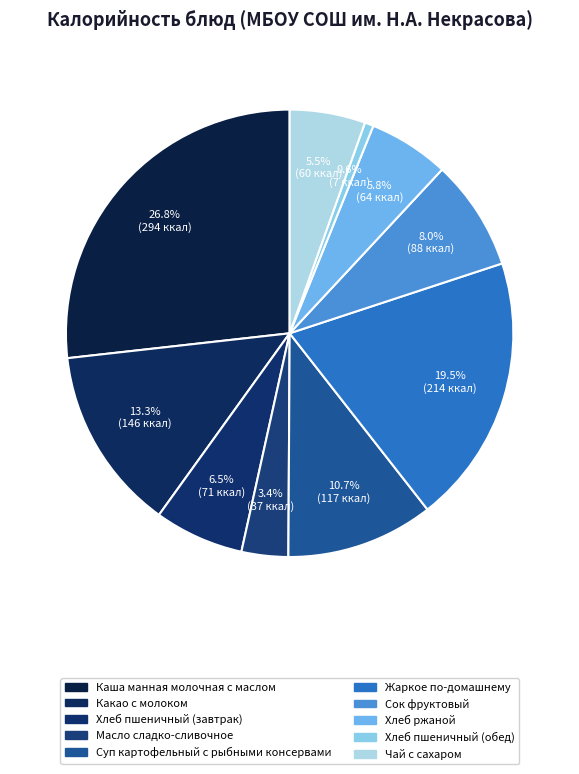

Which category has the biggest portion of the pie?

Каша манная молочная с маслом